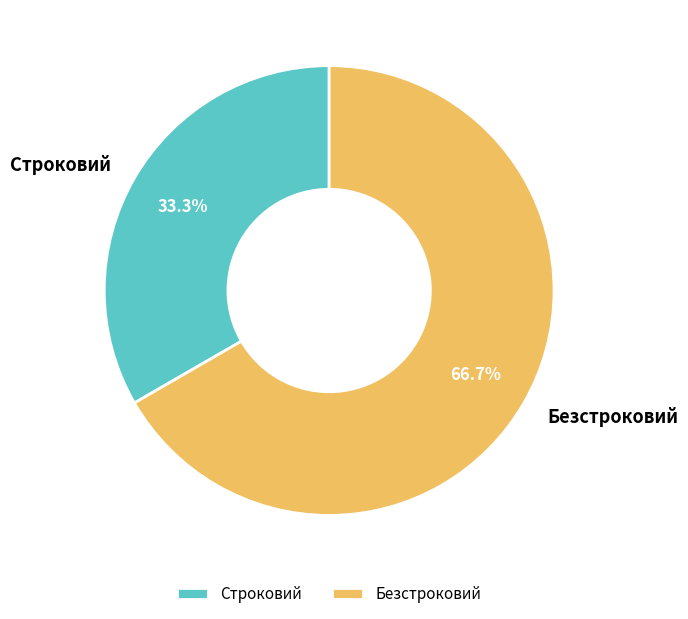

How many segments does this pie chart have?

2